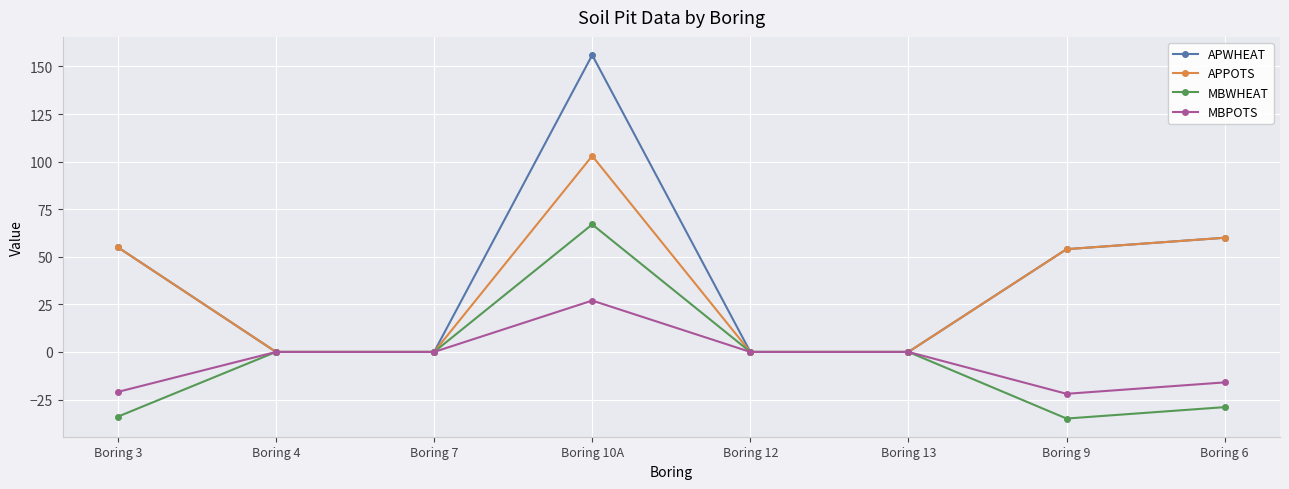

What is the label of the 8th point from the right?

Boring 3